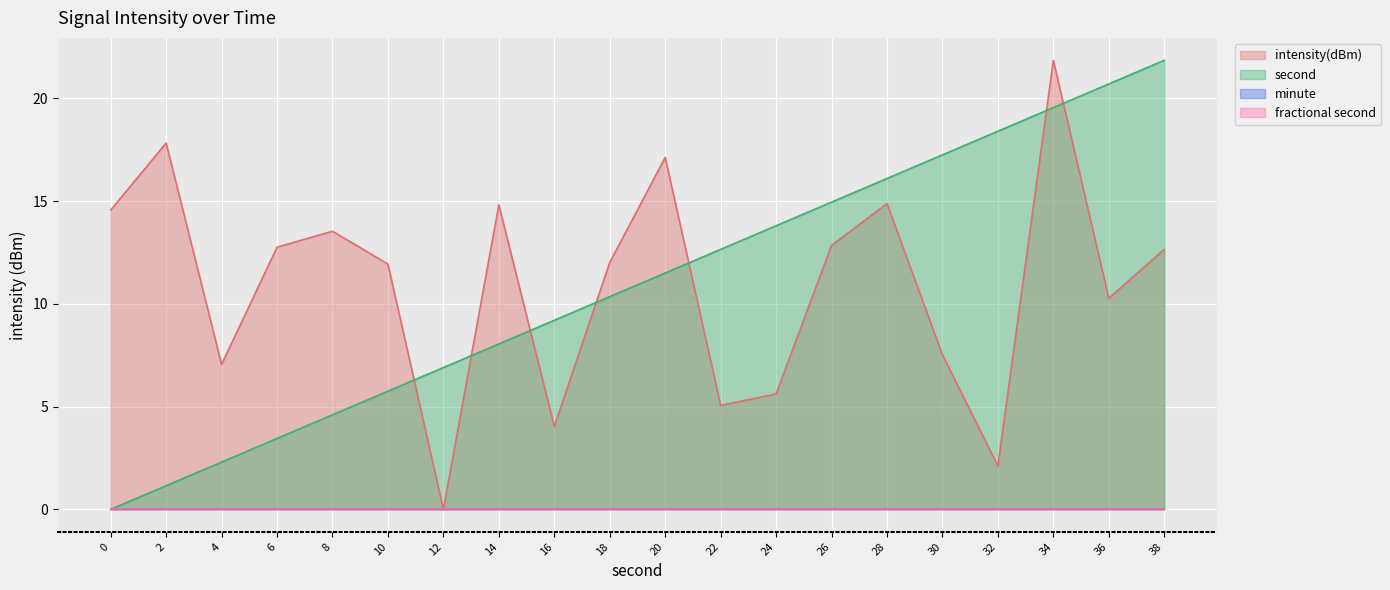

True or false: second and intensity(dBm) cross at least once.

True